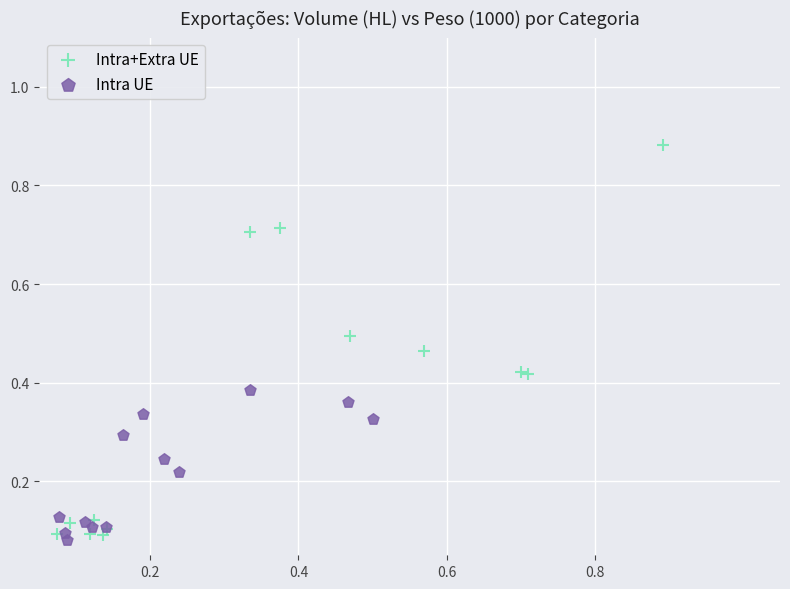

Which series has the widest spread of Y values?

Intra+Extra UE